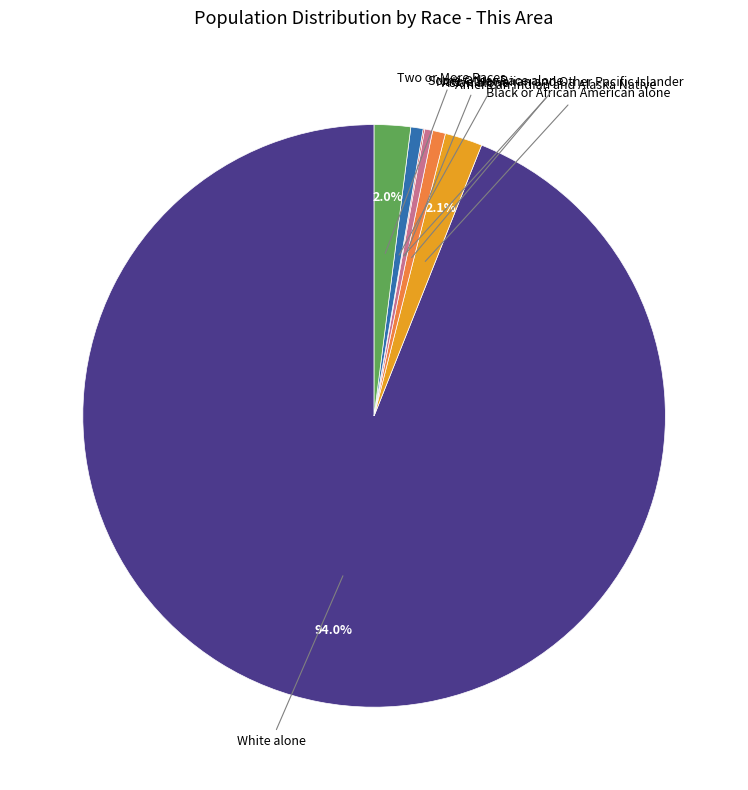

The White alone slice represents 94% of the pie. True or false?

True